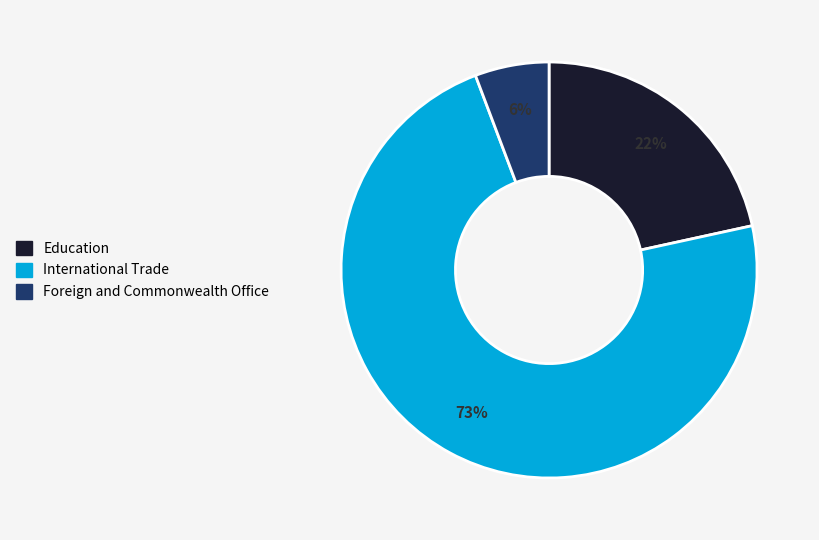

Which category accounts for the majority?

International Trade